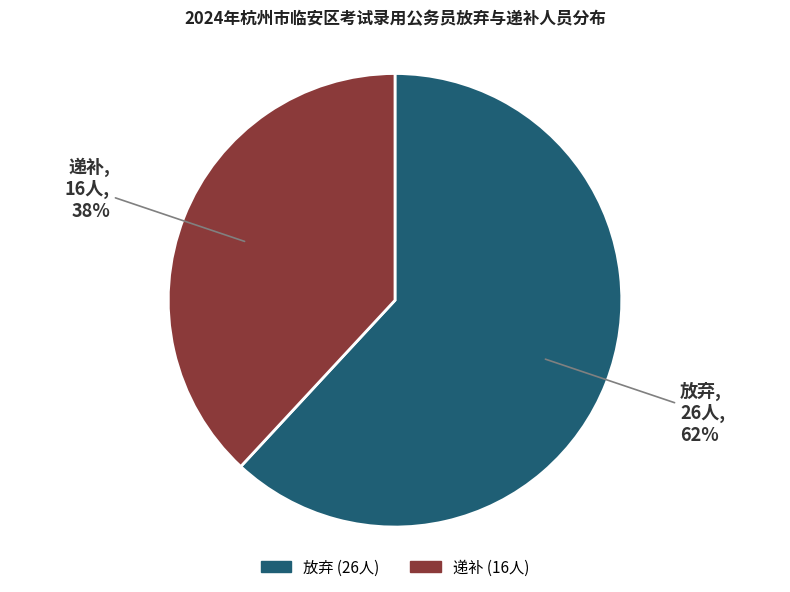

Do 递补 and 放弃 together represent more than half of the pie?

Yes